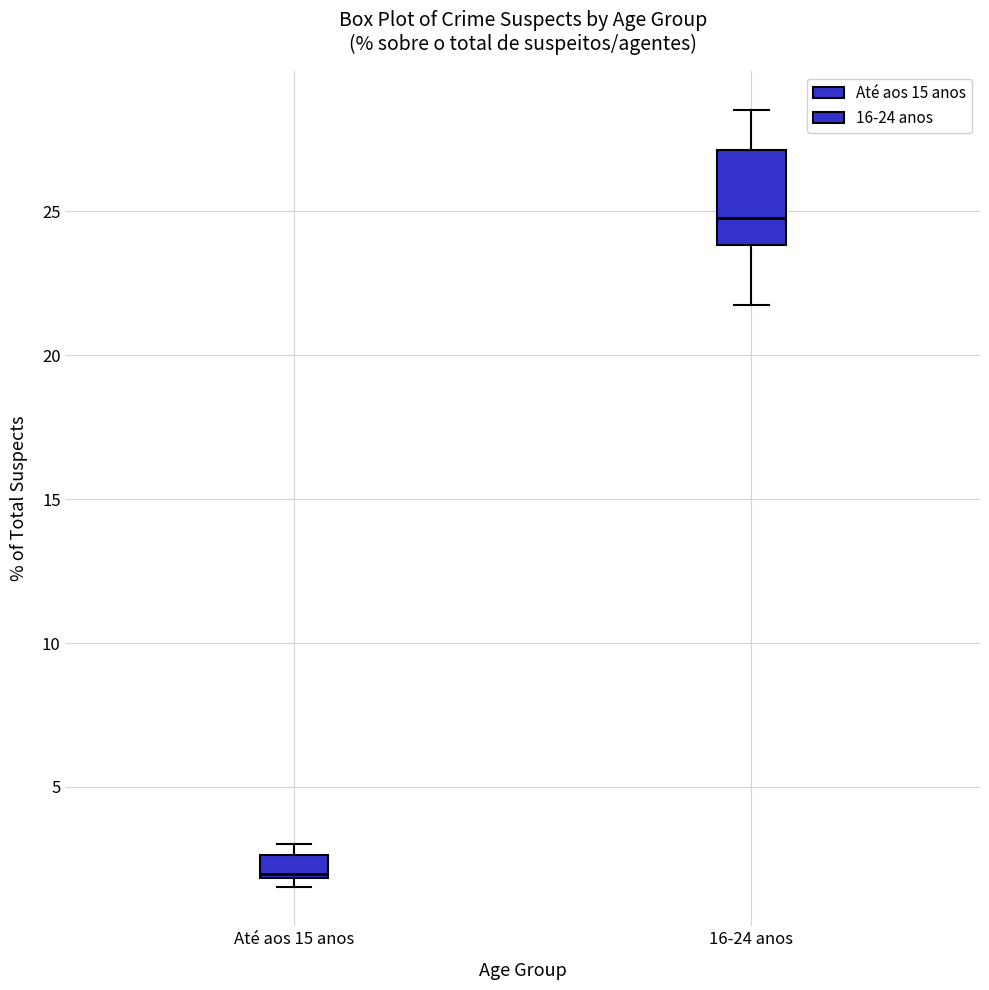

Which box's median line is the lowest?

Até aos 15 anos